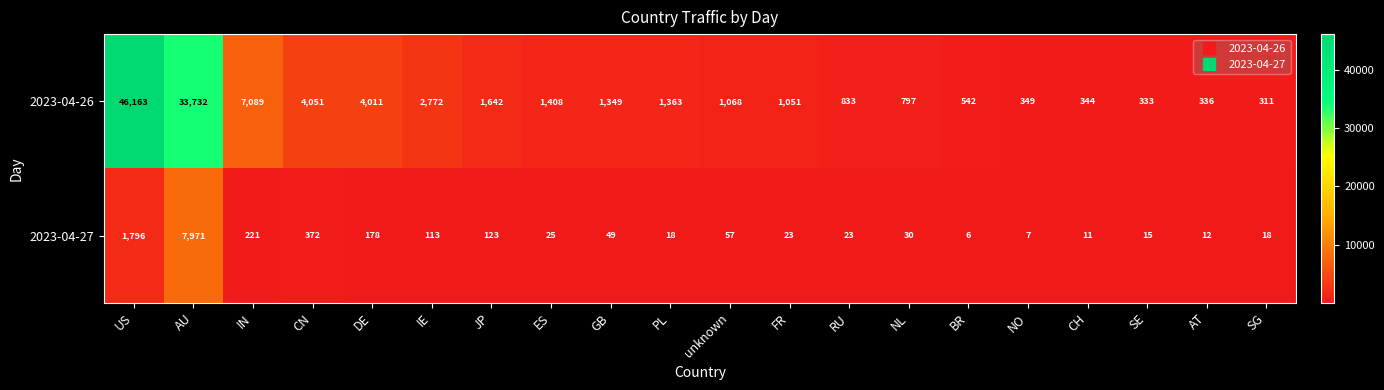

Rank the series by their average value, from highest to lowest.

2023-04-26, 2023-04-27